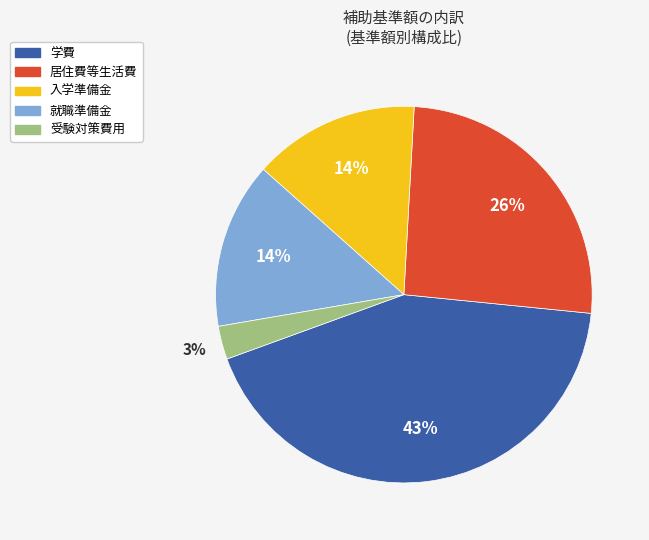

Does any single category account for the majority?

No